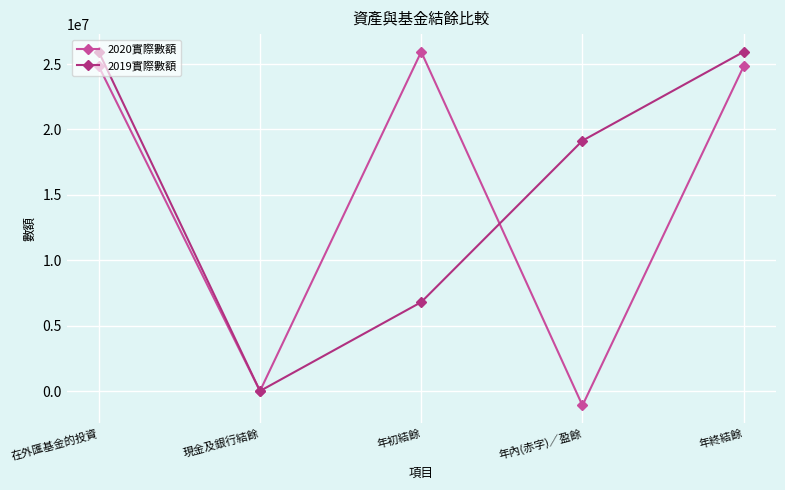

Where is 2020實際數額 nearest to the value 12416535?

現金及銀行結餘